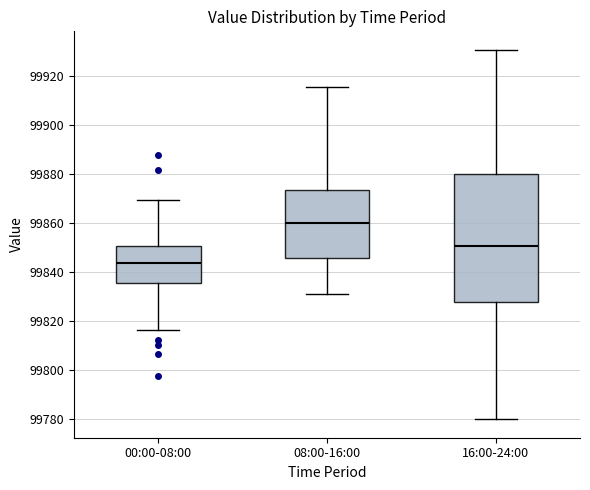

Comparing the boxes themselves (not the whiskers), which one is the tallest?

16:00-24:00